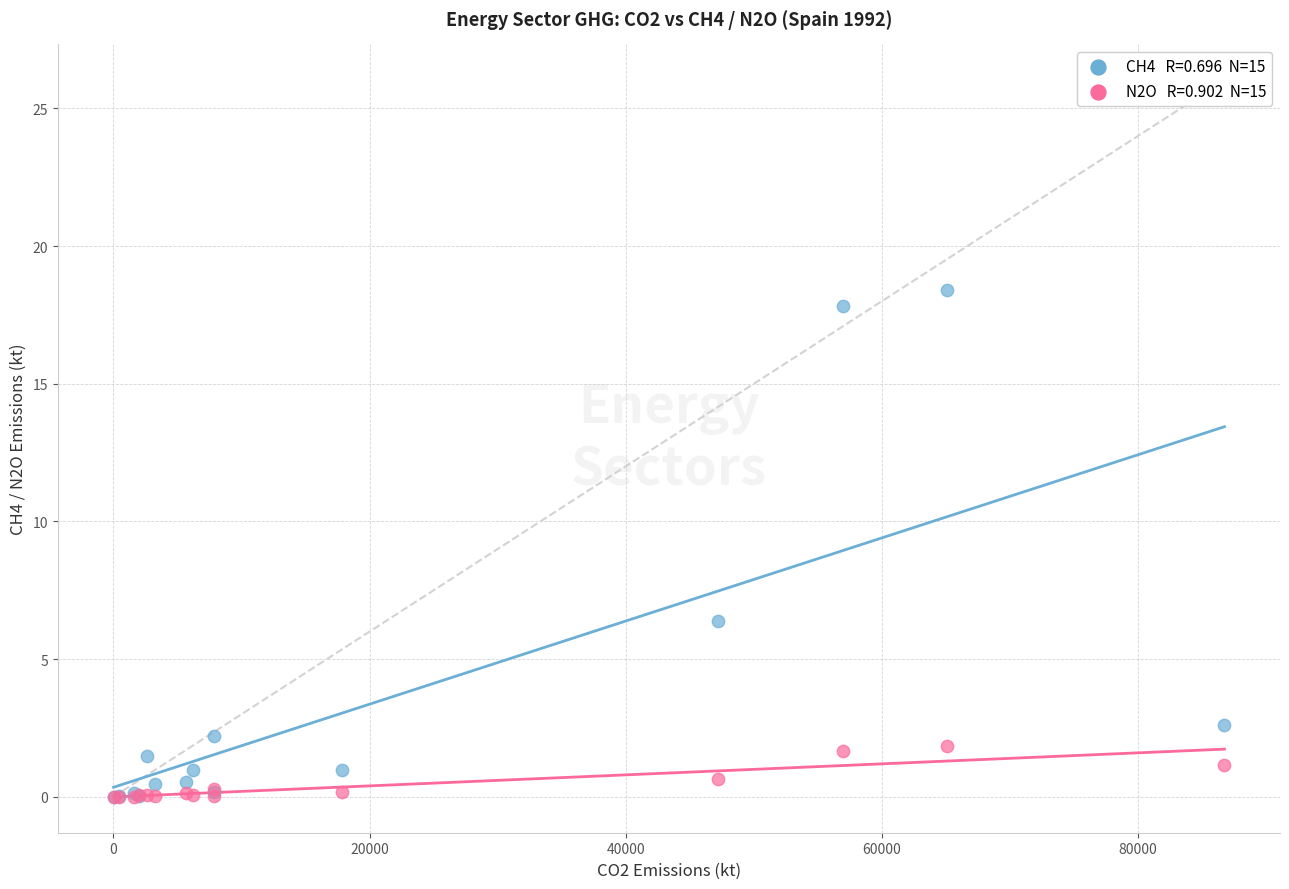

Across all series, what Y value is closest to 9?

6.4